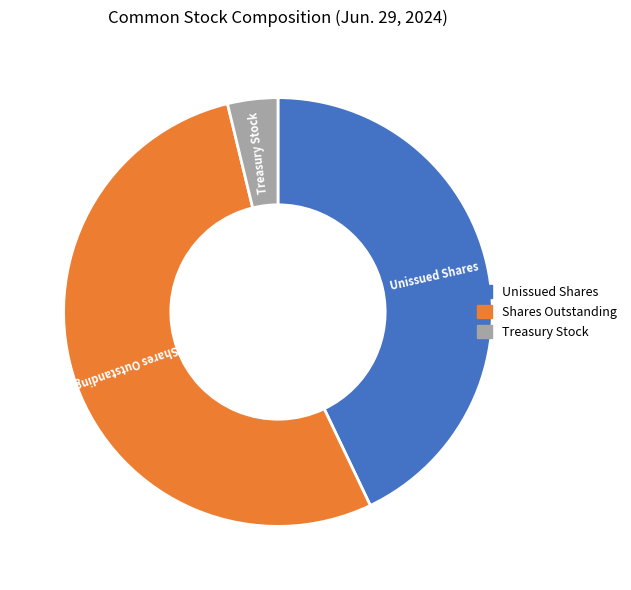

Is it true that Unissued Shares is 43% of the pie?

True